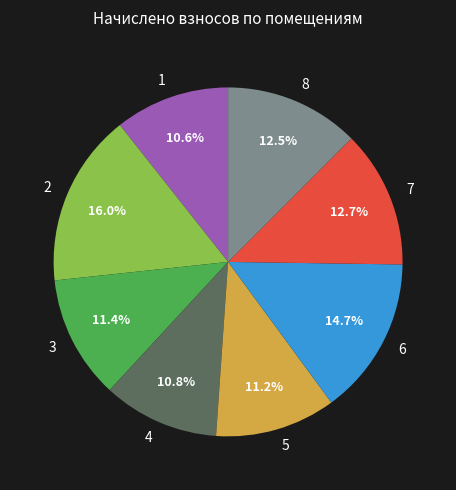

Which has a higher value, 5 or 7?

7